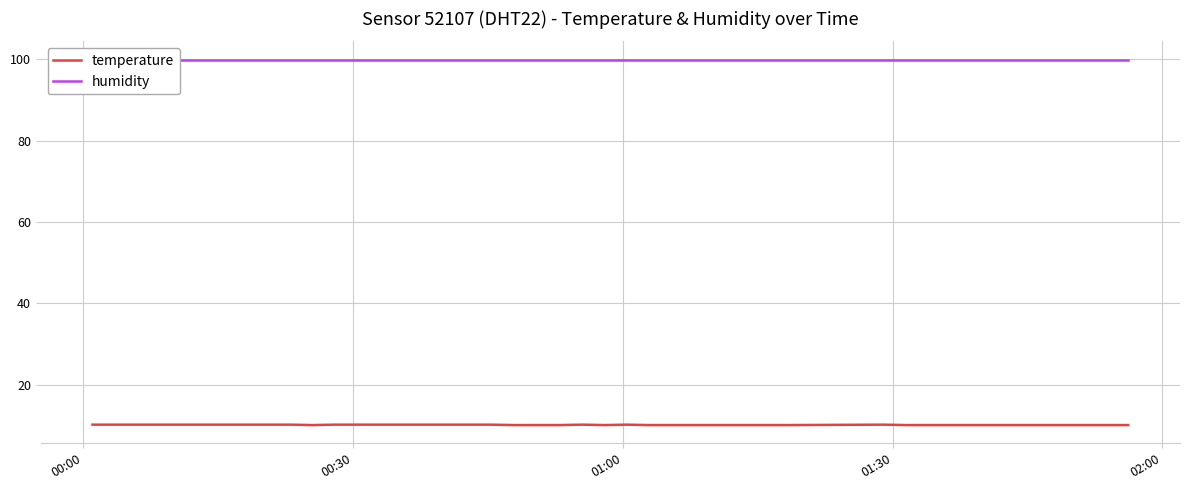

What is the maximum value for temperature?

10.2